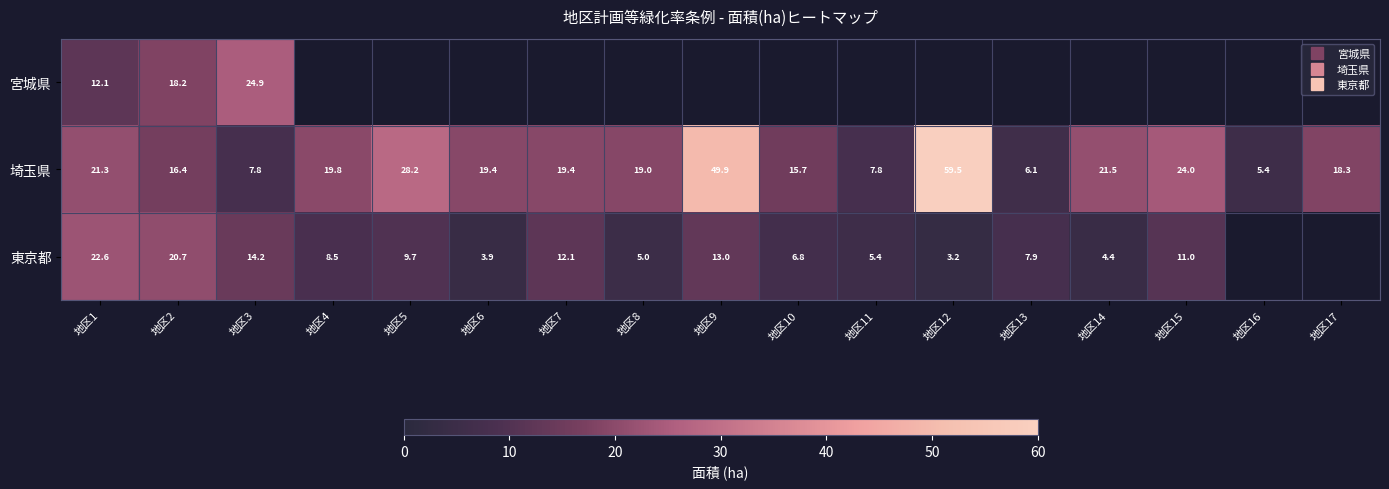

True or false: 宮城県 has a value of 12.5 at 地区3.

False